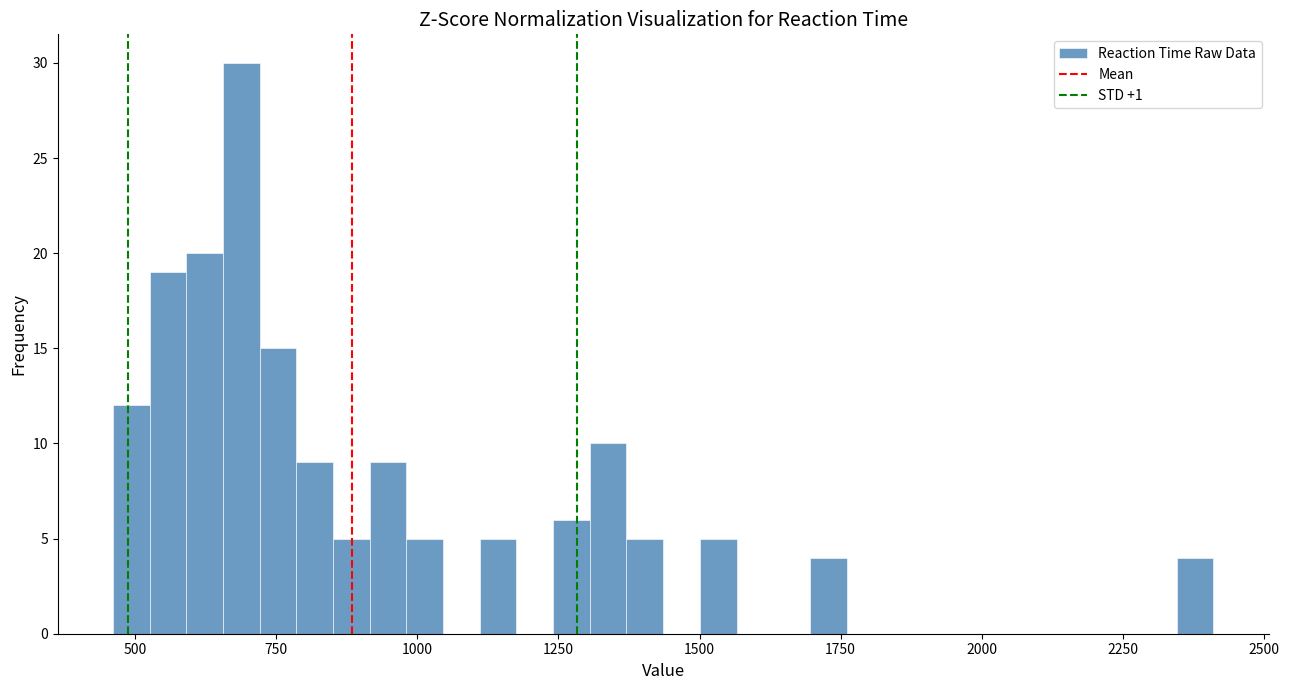

Read against the x-axis, roughly where is the centre of the tallest bar?

700